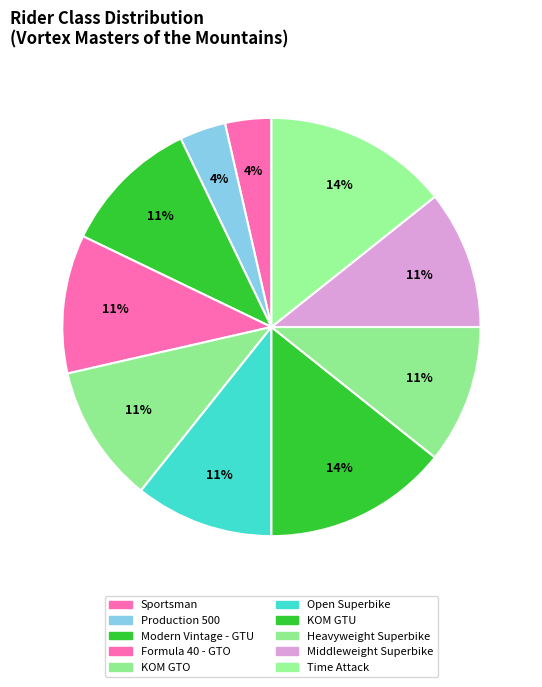

Is it true that KOM GTO is 13% of the pie?

False